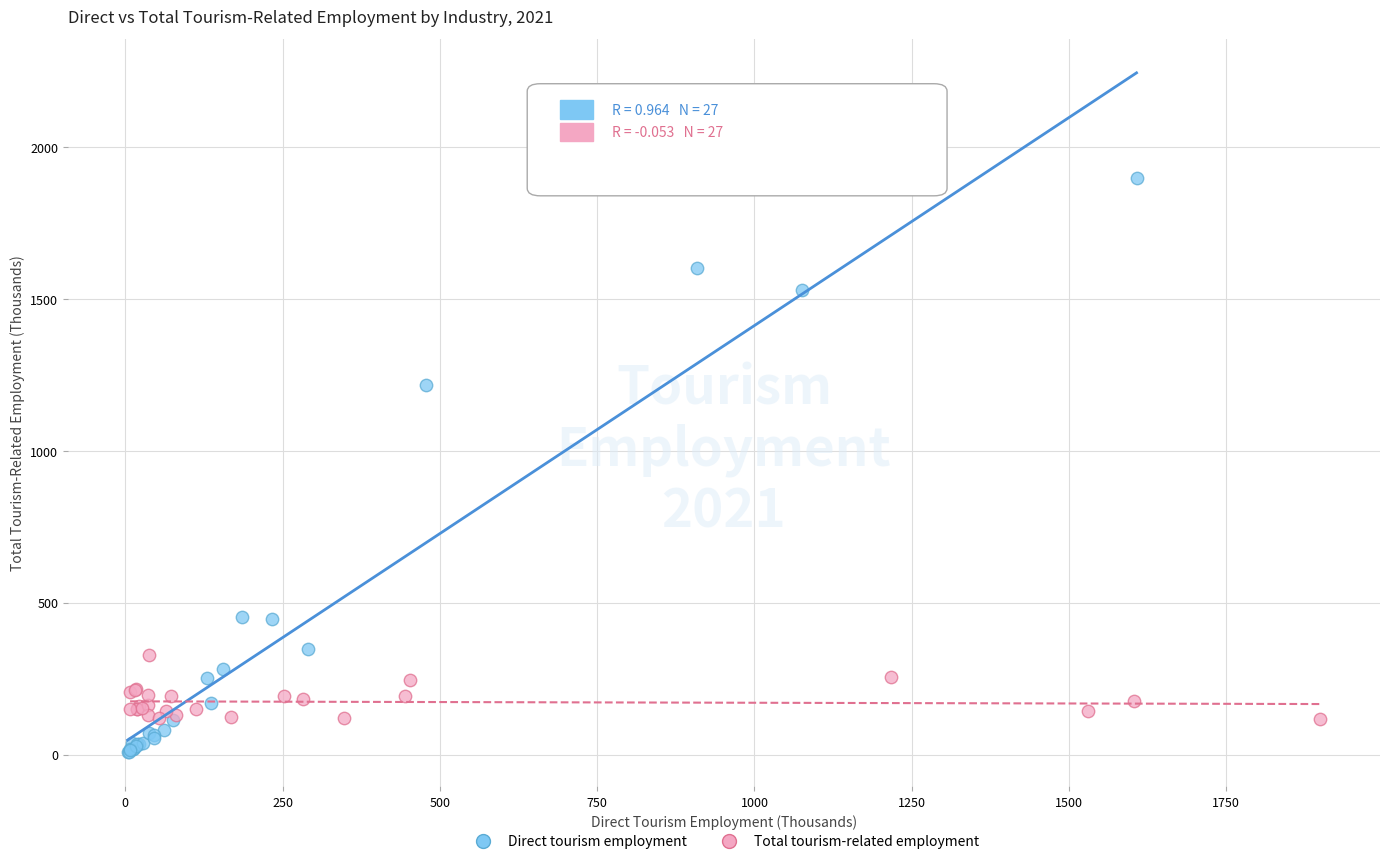

Which series has the widest spread of Y values?

Direct tourism employment